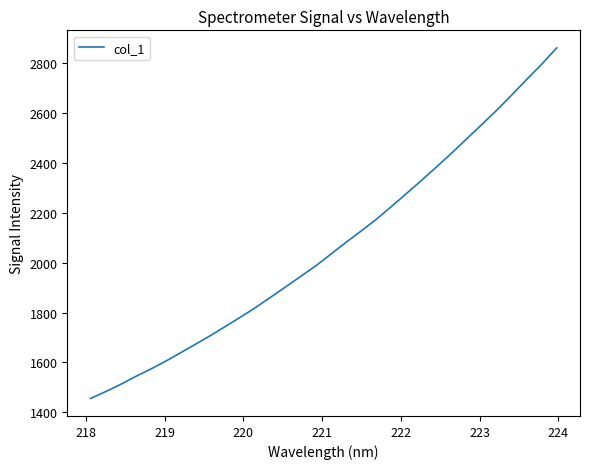

What is the maximum value shown in the chart?

2860.5